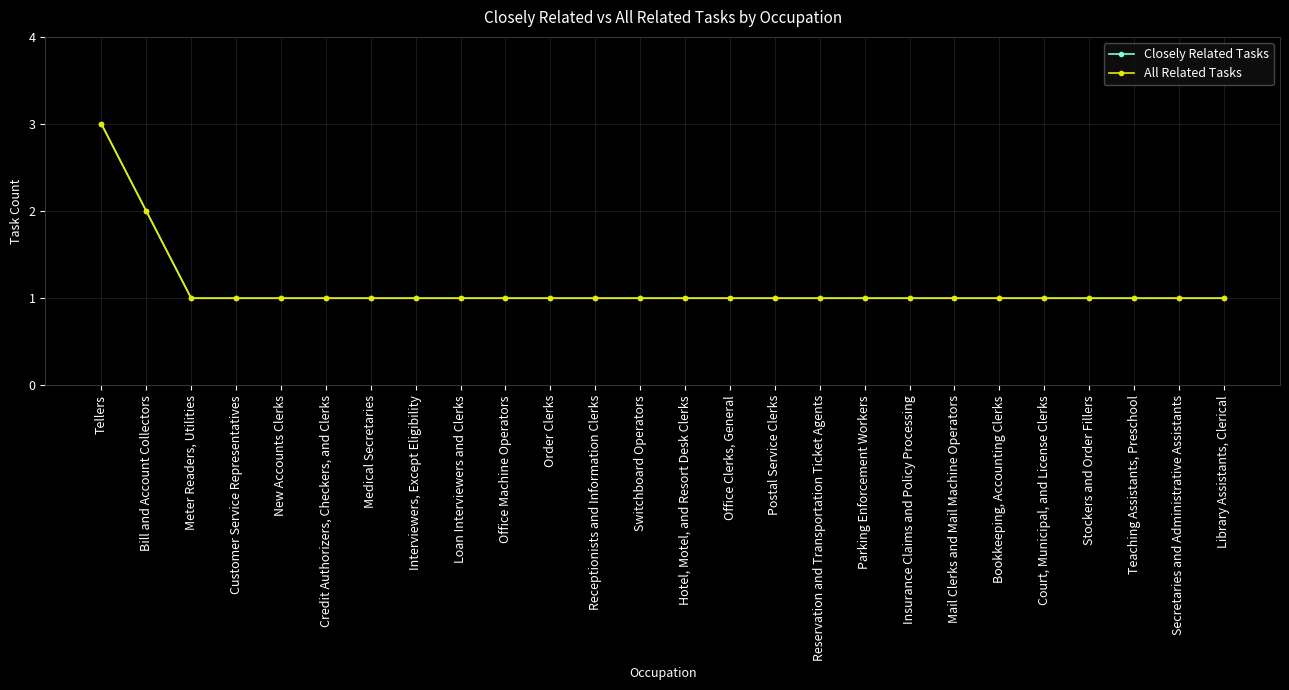

At how many categories does at least one series exceed 2?

1